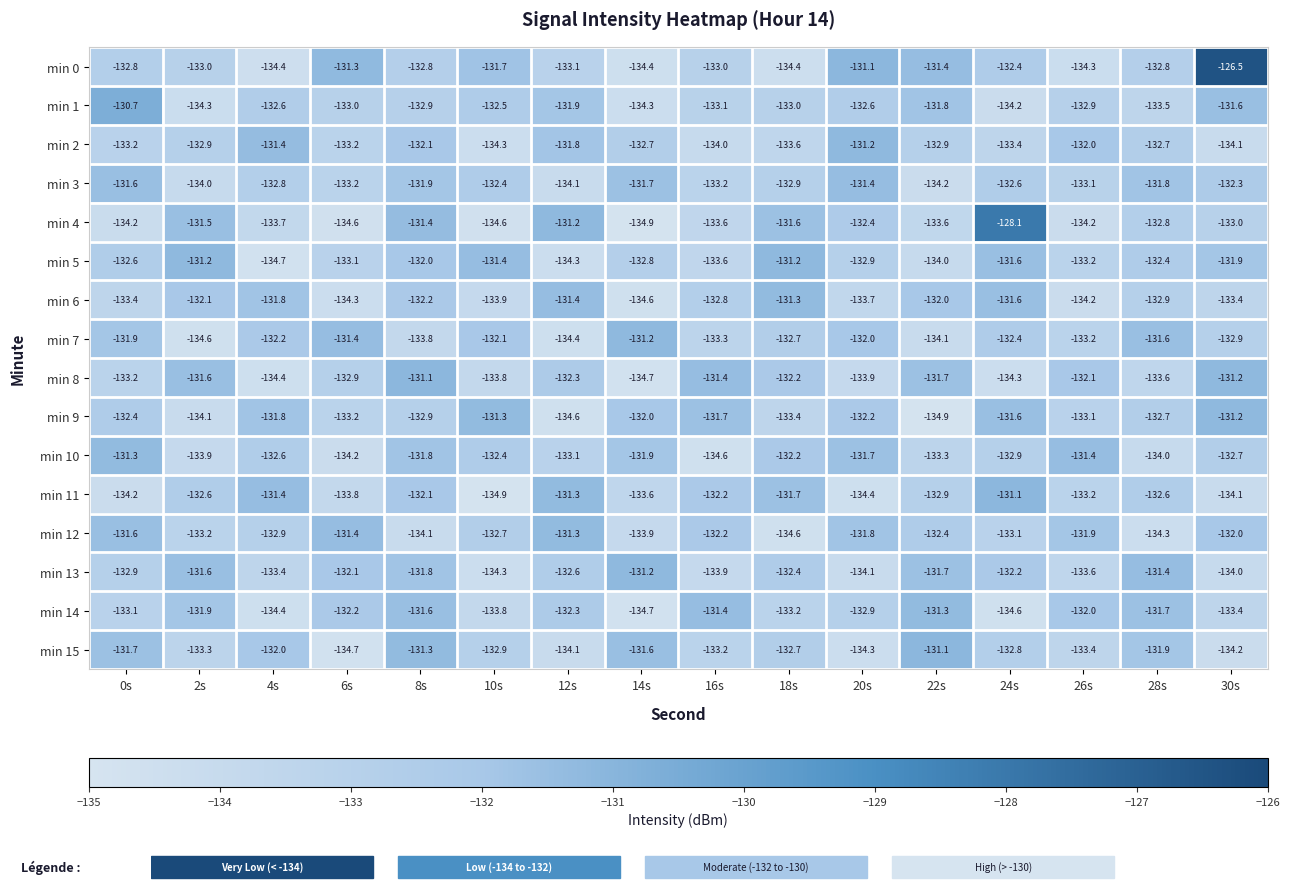

What is the spread (max minus min) of values at 8s?

3.0